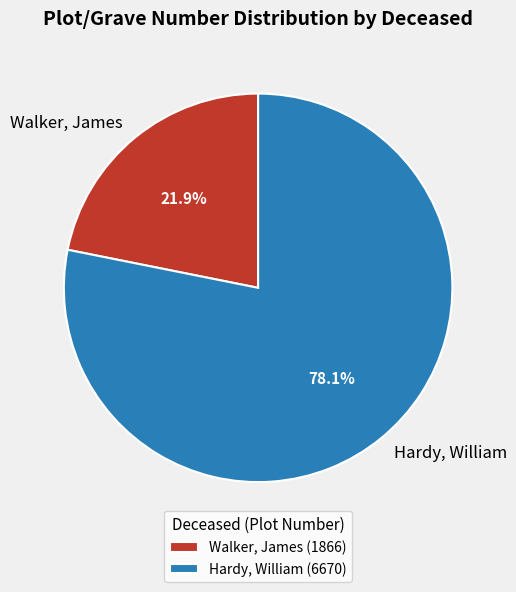

Rank the categories by value from highest to lowest.

Hardy, William, Walker, James